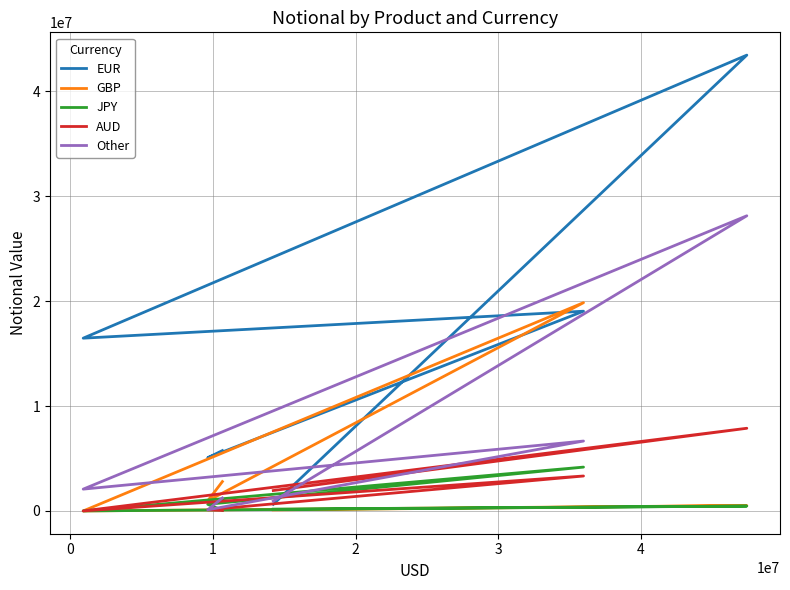

In EUR, how many points are lower than both neighbors (excluding endpoints)?

2